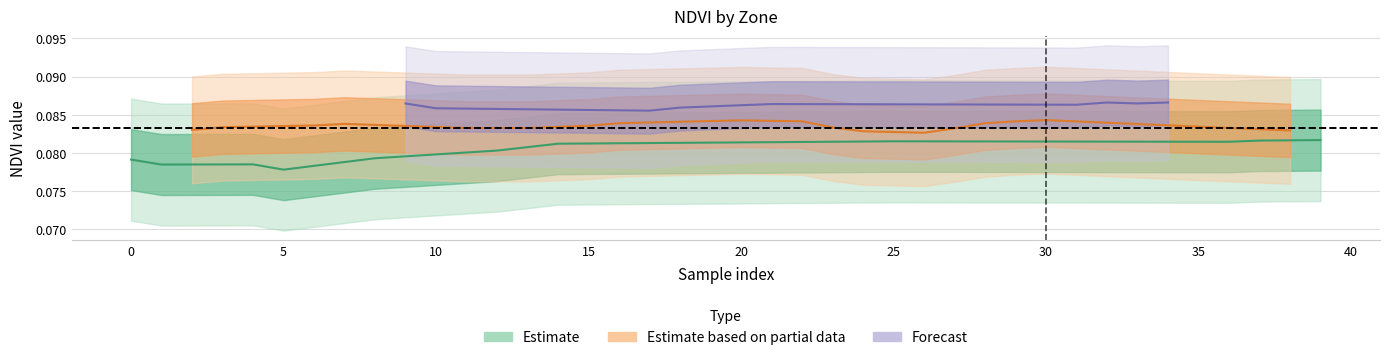

Reading left to right, extract all data points from this chart.

ndvi: 0=0.1	1=0.1	2=0.1	3=0.1	4=0.1	5=0.1	6=0.1	7=0.1	8=0.1	9=0.1	10=0.1	11=0.1	12=0.1	13=0.1	14=0.1	15=0.1	16=0.1	17=0.1	18=0.1	19=0.1	20=0.1	21=0.1	22=0.1	23=0.1	24=0.1	25=0.1	26=0.1	27=0.1	28=0.1	29=0.1	30=0.1	31=0.1	32=0.1	33=0.1	34=0.1	35=0.1	36=0.1	37=0.1	38=0.1	39=0.1
zone: 0=0.0	1=0.0	2=1.0	3=1.0	4=0.0	5=0.0	6=1.0	7=1.0	8=0.0	9=2.0	10=2.0	11=1.0	12=0.0	13=1.0	14=0.0	15=1.0	16=1.0	17=2.0	18=2.0	19=1.0	20=1.0	21=2.0	22=1.0	23=1.0	24=1.0	25=0.0	26=1.0	27=1.0	28=1.0	29=1.0	30=1.0	31=2.0	32=2.0	33=2.0	34=2.0	35=1.0	36=0.0	37=0.0	38=1.0	39=0.0